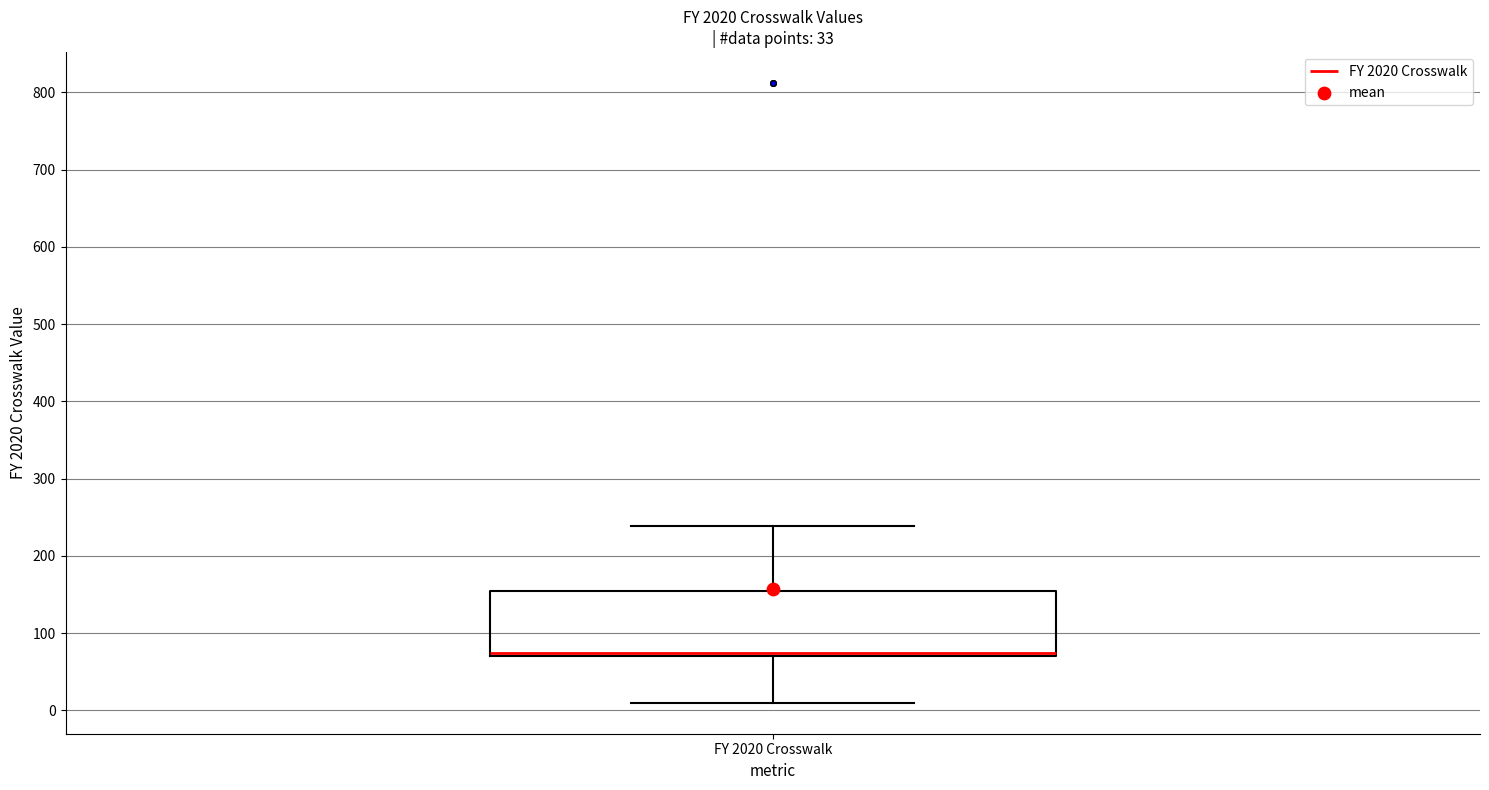

Read this box plot against the y-axis: the position of the median line, the range covered by the box, and the ends of both whiskers. The values are not printed on the chart, so give them approximately, as read against the axis.

median 70 (drawn on the box's lower edge), box 70 to 160, whiskers 10 to 240